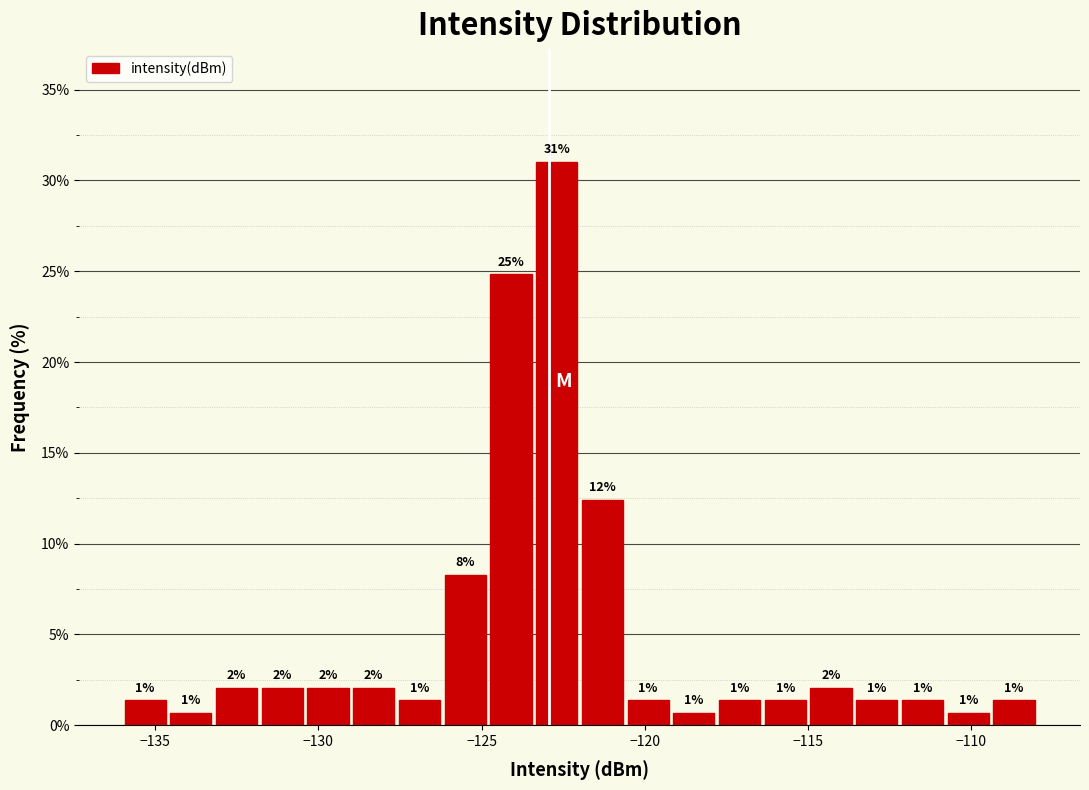

Around what value on the x-axis is the tallest bar? Give the approximate position of its centre, as read against the axis.

-122.5